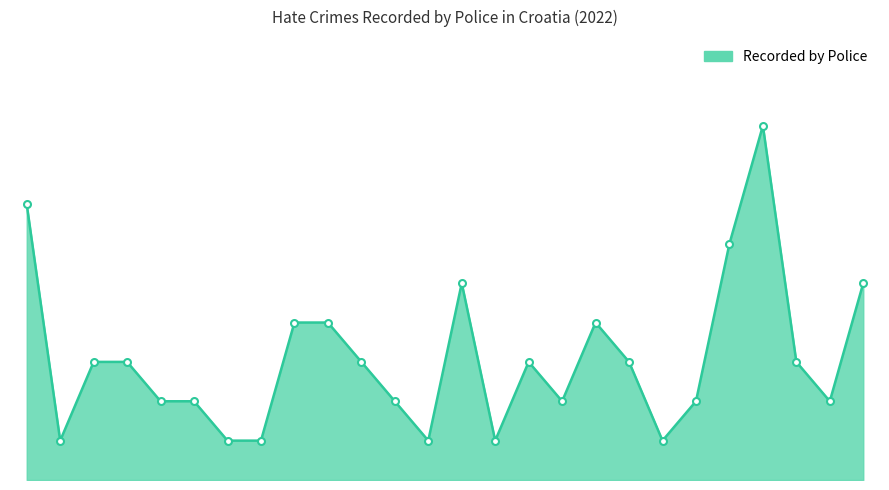

What is the value of the 24th point from the left?

3